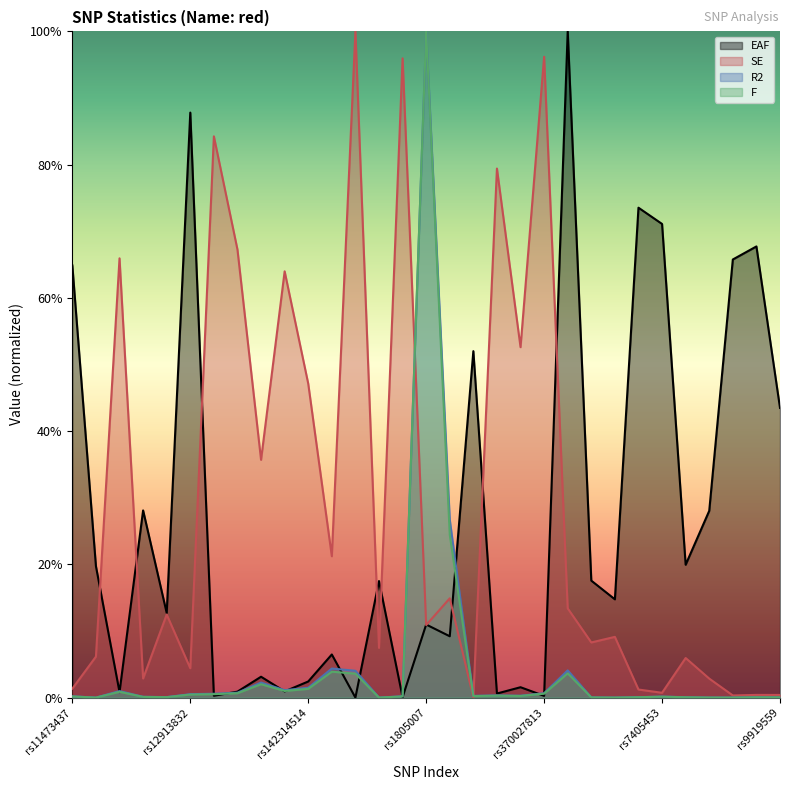

What are all the series names shown in the legend?

EAF, SE, R2, F